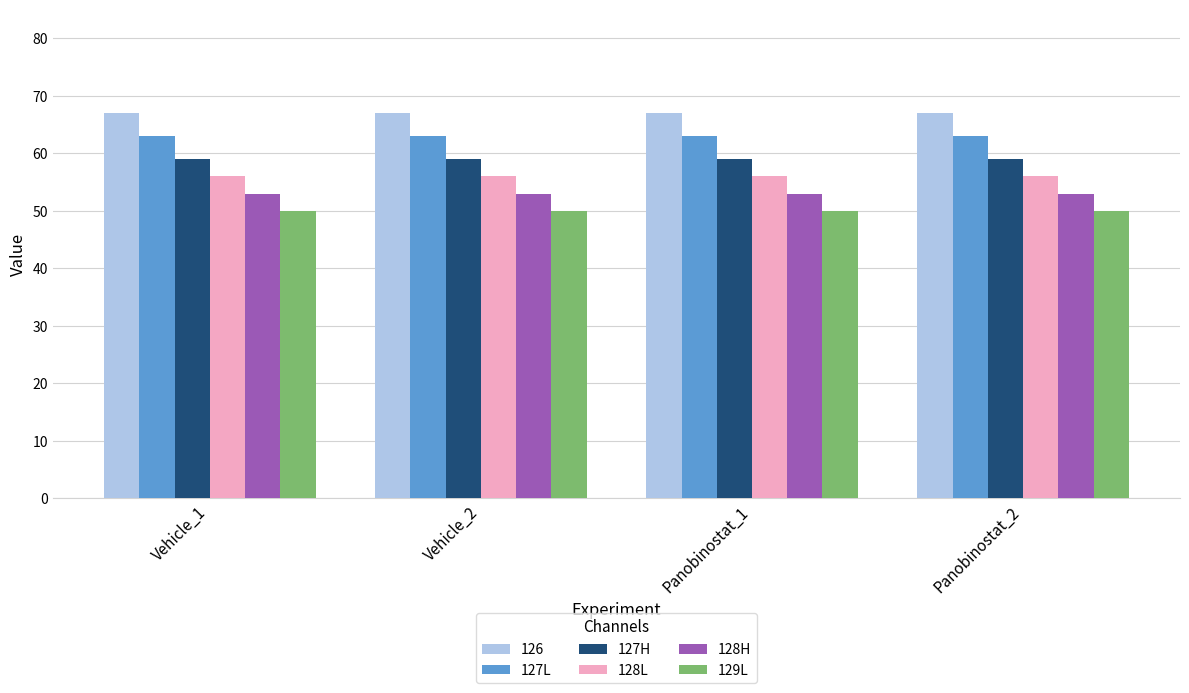

Rank the series by their average value, from highest to lowest.

126, 127L, 127H, 128L, 128H, 129L